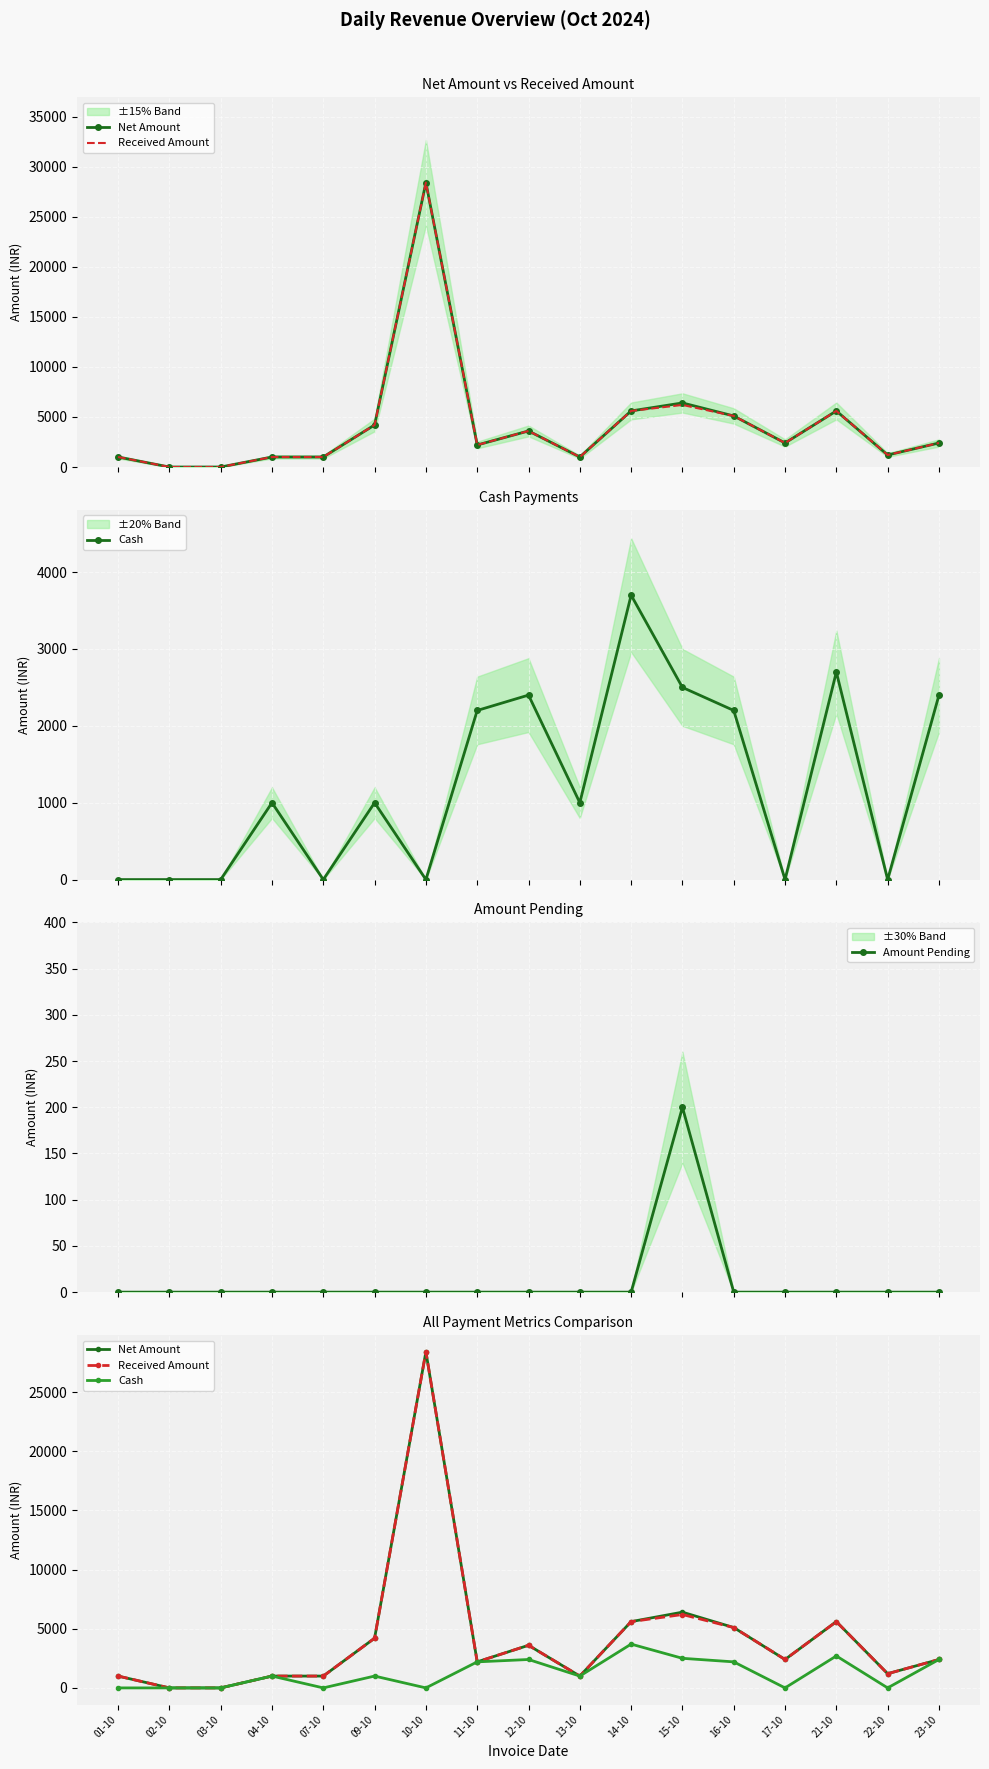

How many data points does each series have?

17